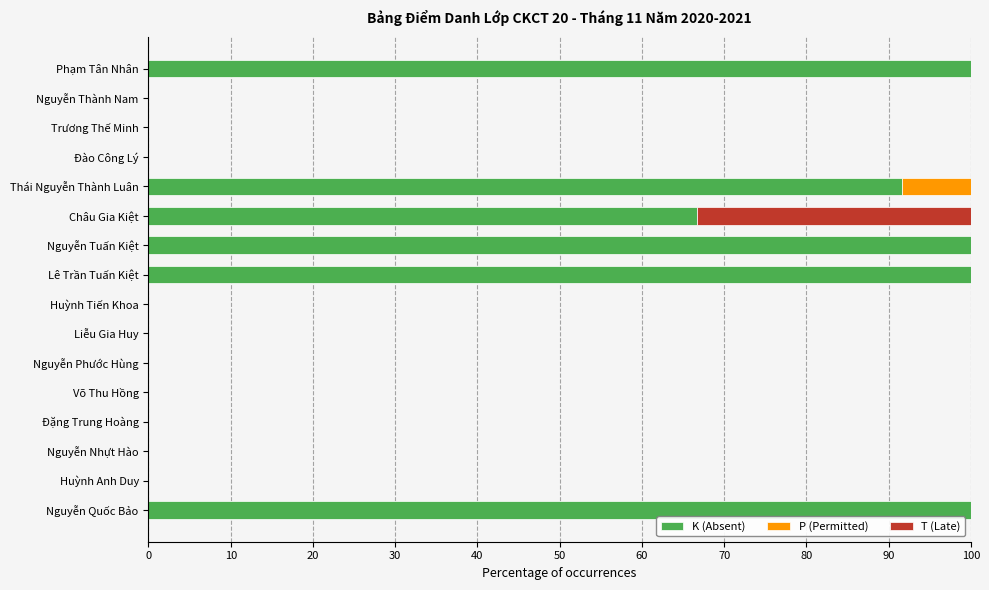

What is the highest value of the K (Absent) series?

100.0